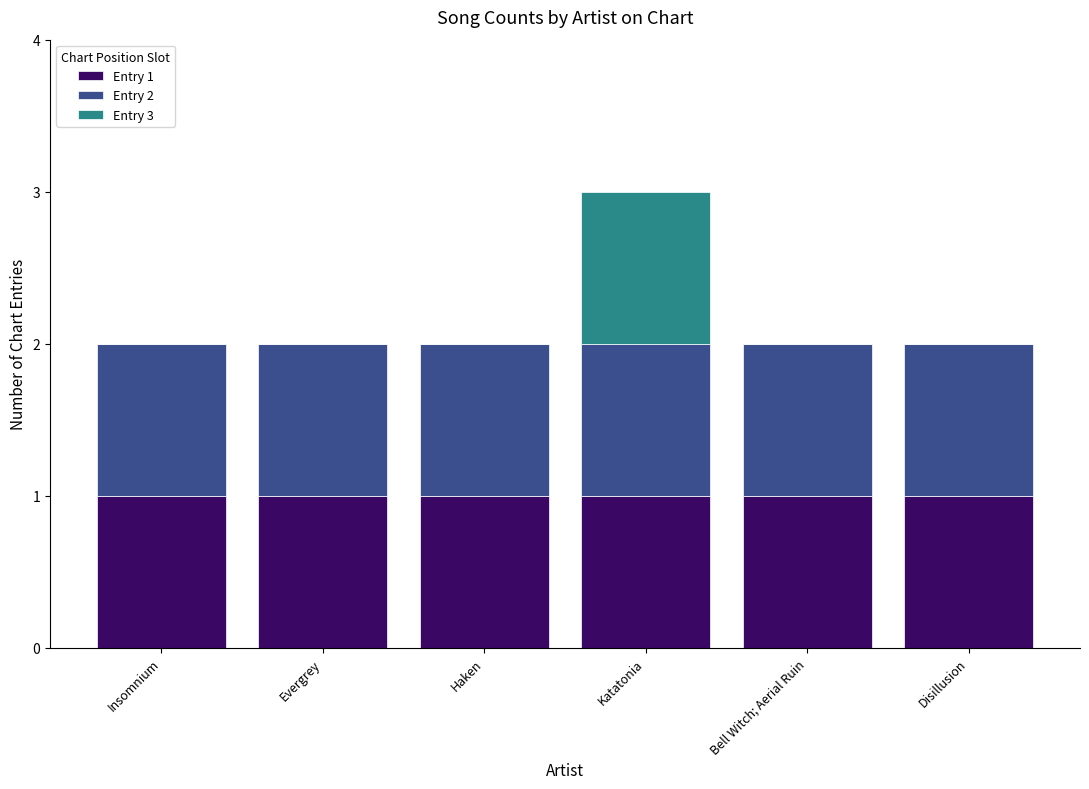

The value of Entry 1 at Katatonia is 0. True or false?

False